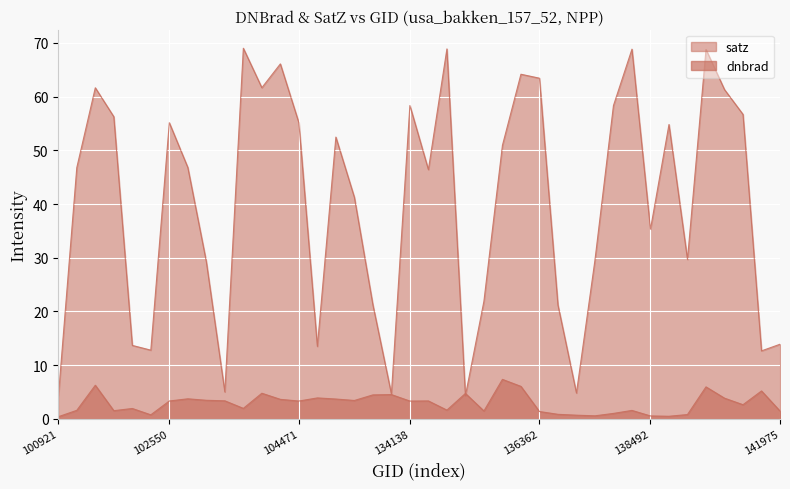

Which series has the largest total across all categories?

satz